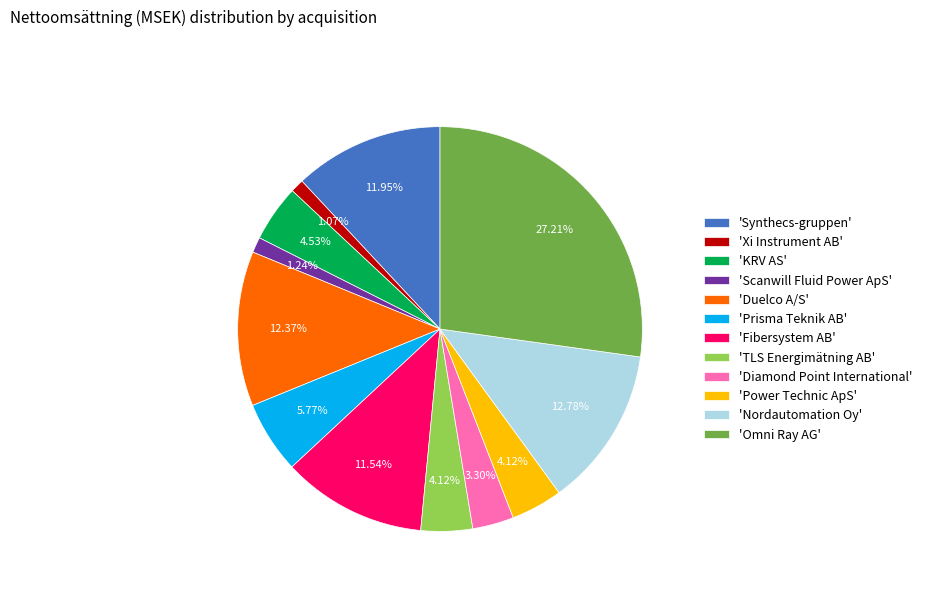

Which has a higher value, 'Diamond Point International' or 'Fibersystem AB'?

'Fibersystem AB'